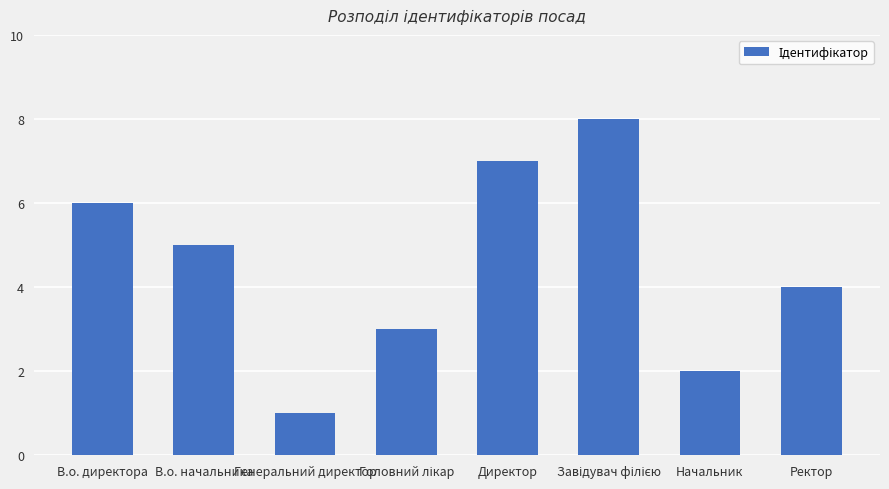

Approximately how many times larger is the value at Ректор compared to Директор?

0.6